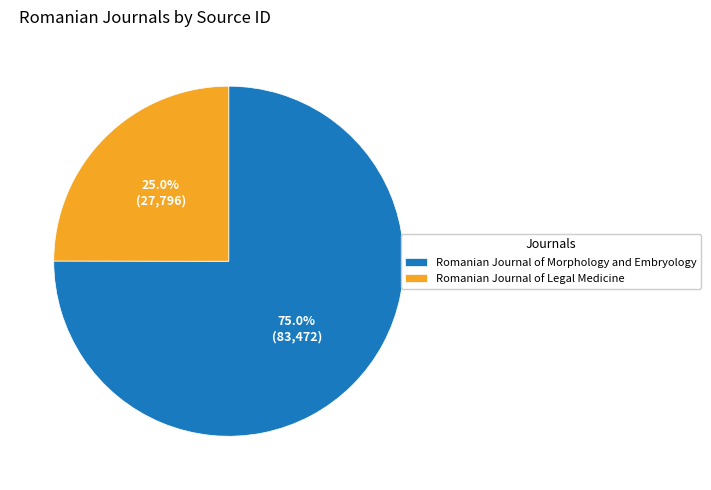

What percentage do Romanian Journal of Legal Medicine and Romanian Journal of Morphology and Embryology together represent?

100.0%